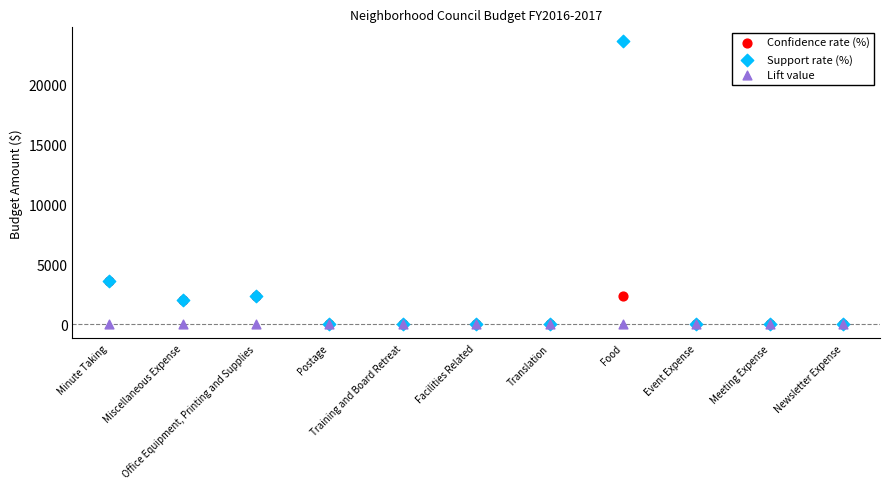

What are all the series names shown in the legend?

Confidence rate (%), Support rate (%), Lift value